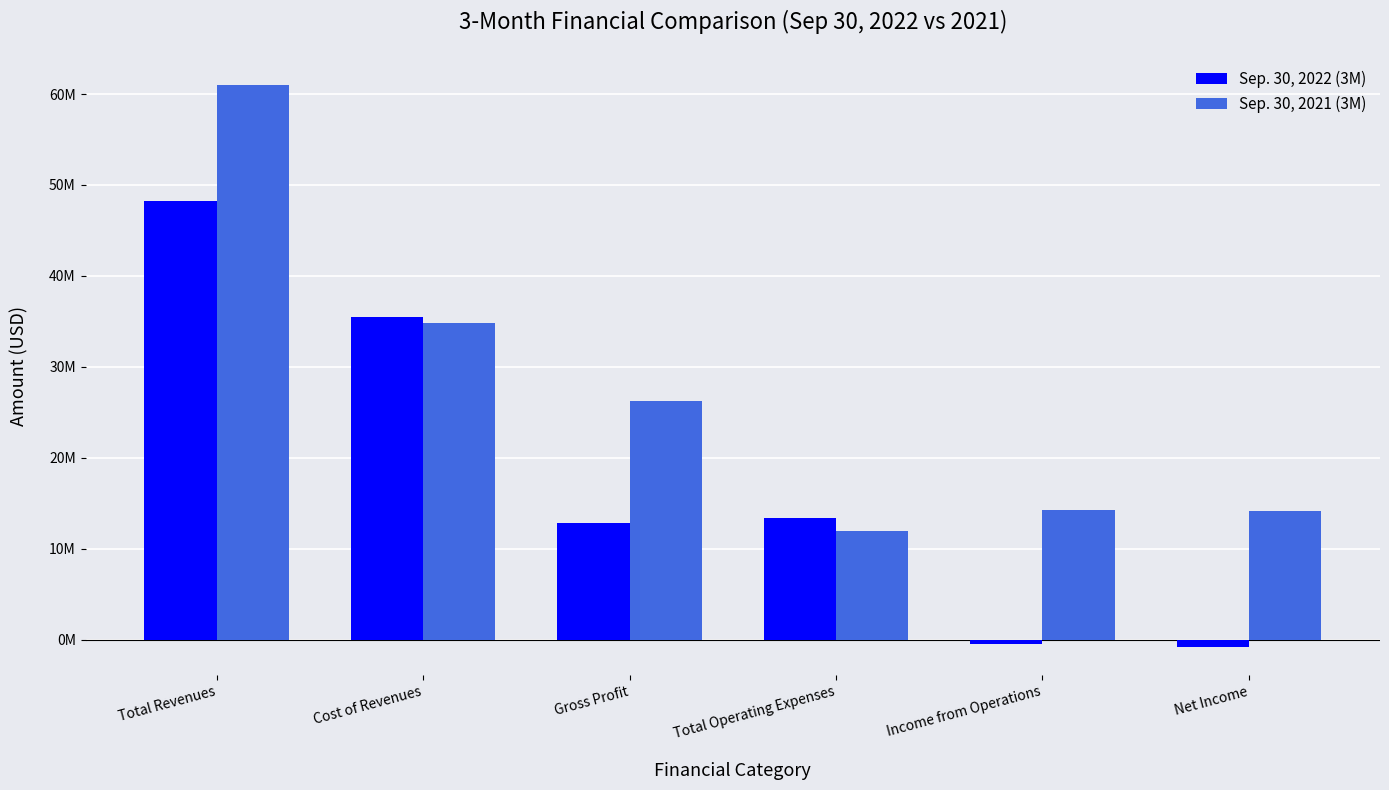

What is the total value across all series at Cost of Revenues?

70238867